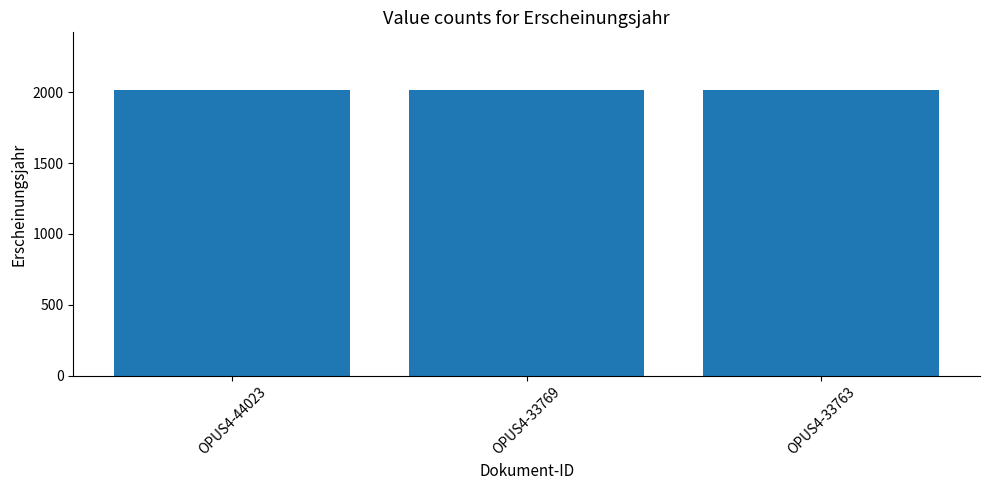

True or false: the data shows 3567 at OPUS4-44023.

False